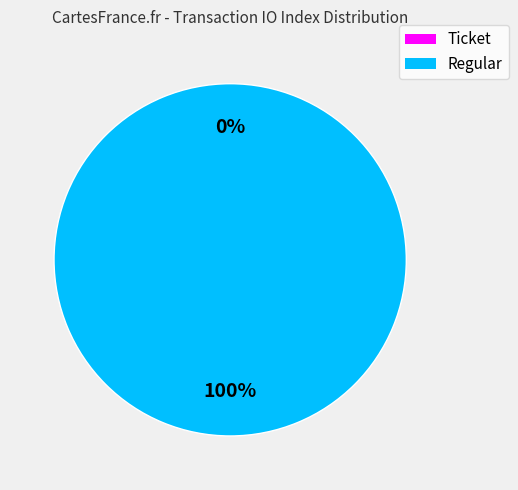

How many slices are in this pie chart?

2